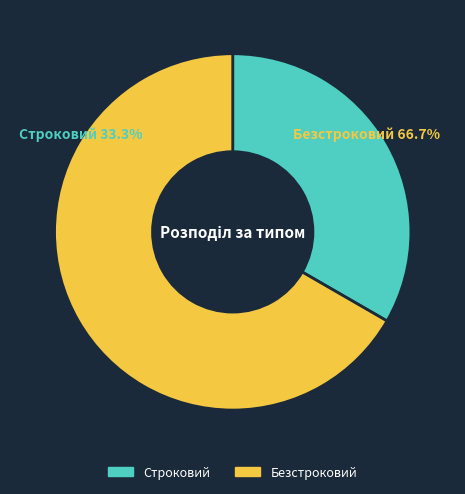

What portion of the pie excludes Строковий?

66.7%